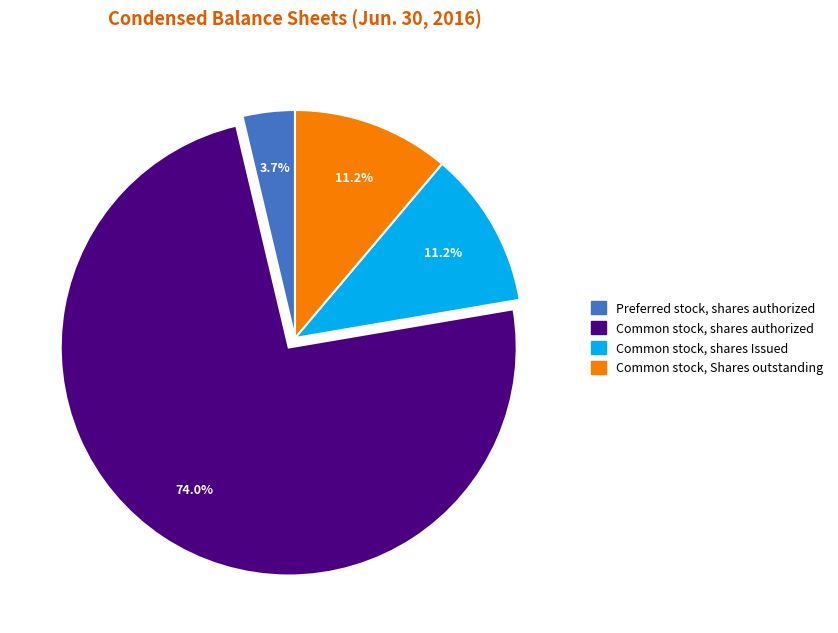

Does any single category account for the majority?

Yes